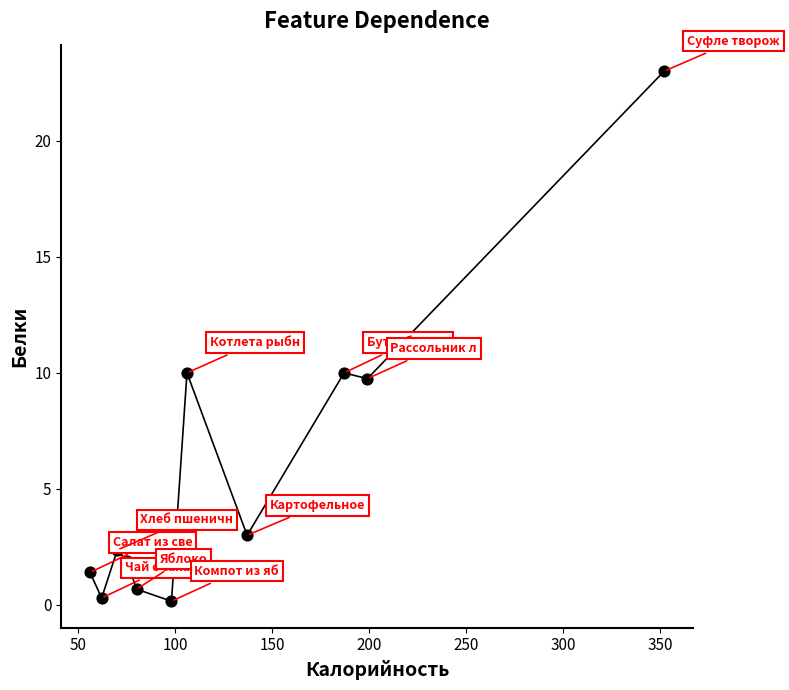

What is the average X value?

129.3